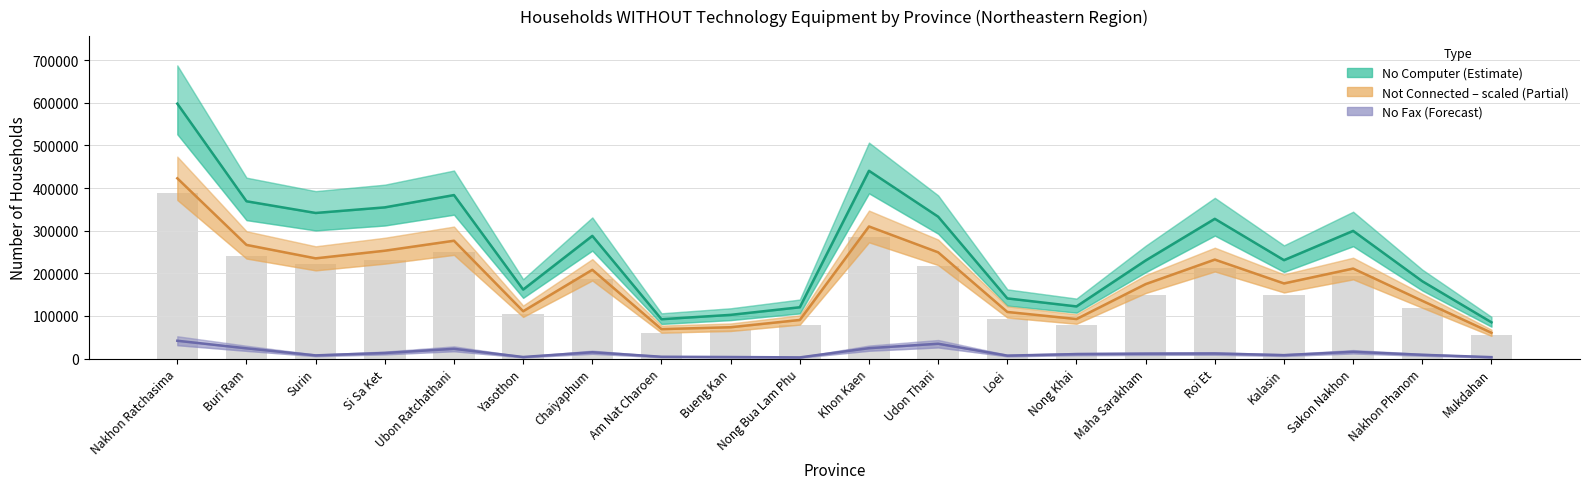

At which category is the sum across all series the highest?

Nakhon Ratchasima